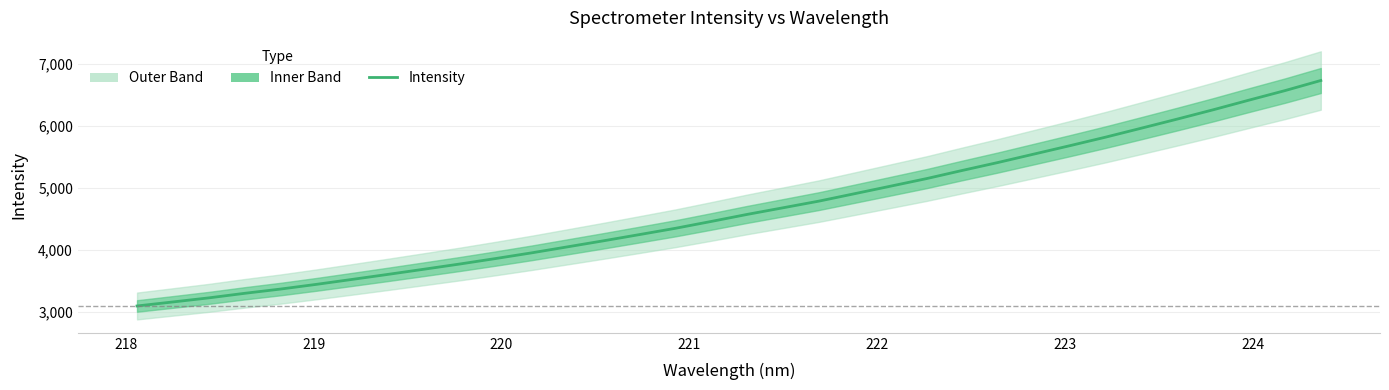

Count the number of data series in this chart.

1